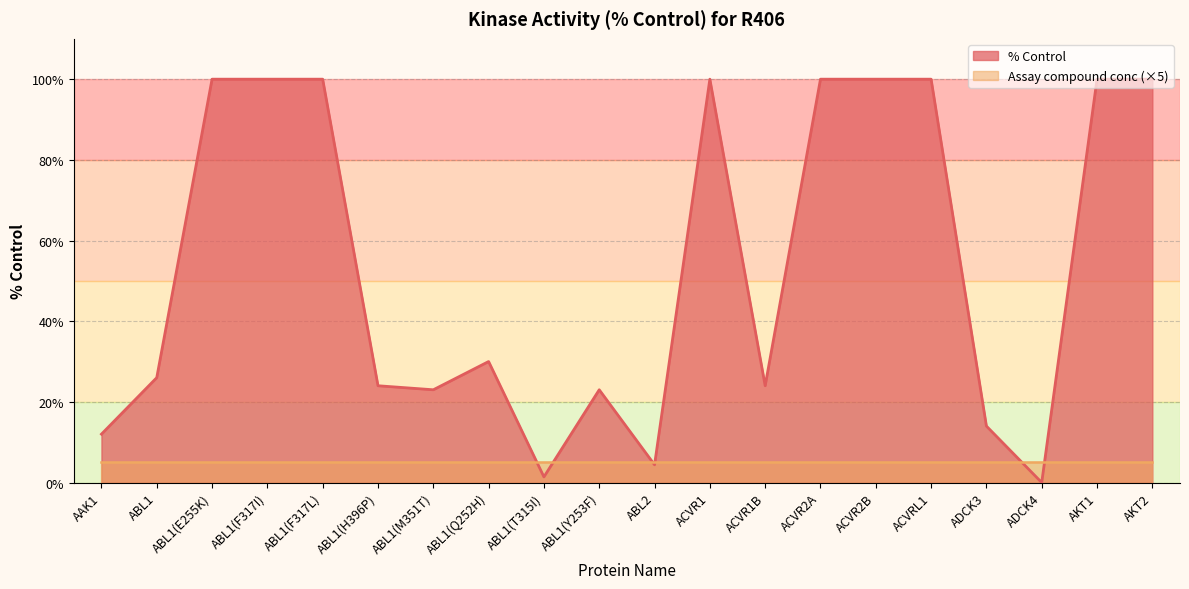

Approximately how many times larger is the value at ABL1(E255K) compared to ACVR2B?

1.0